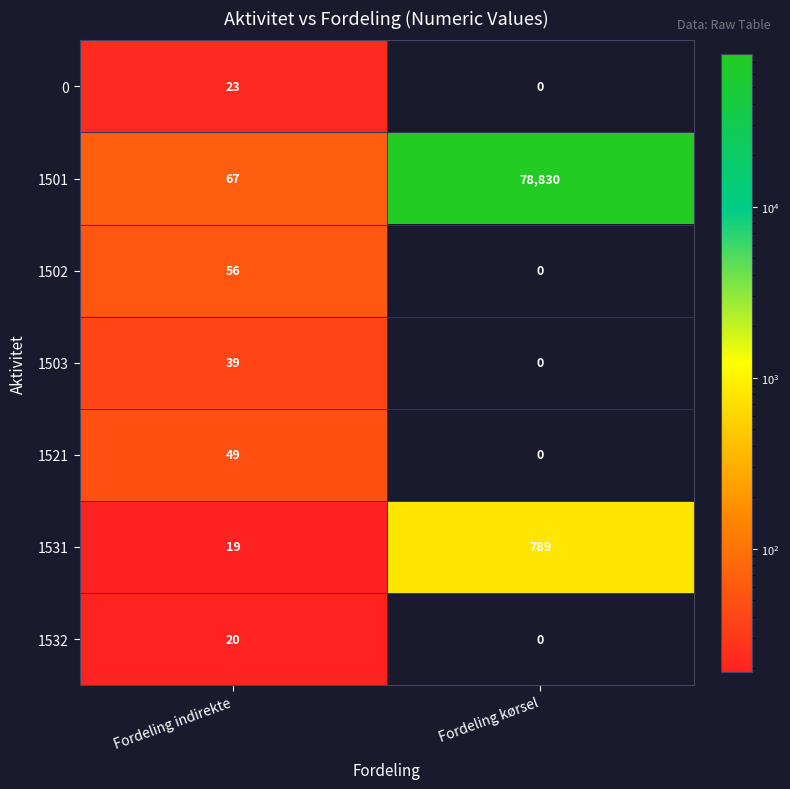

Between Fordeling indirekte and Fordeling kørsel, which series saw the biggest shift?

1501